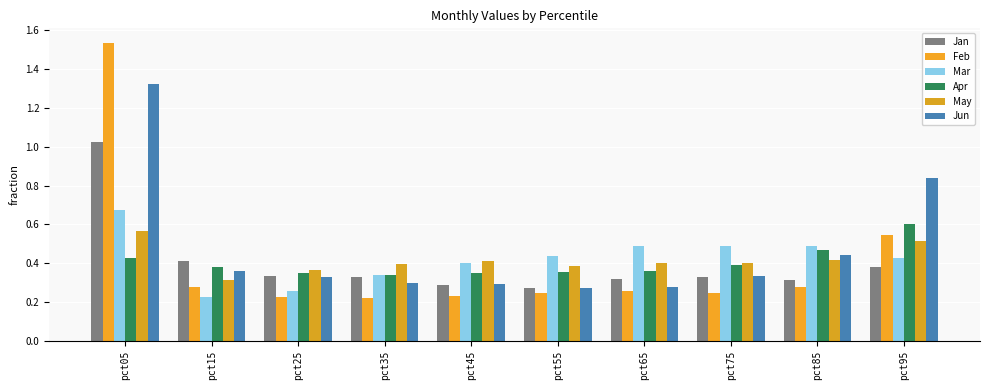

Count the number of categories in the chart.

10